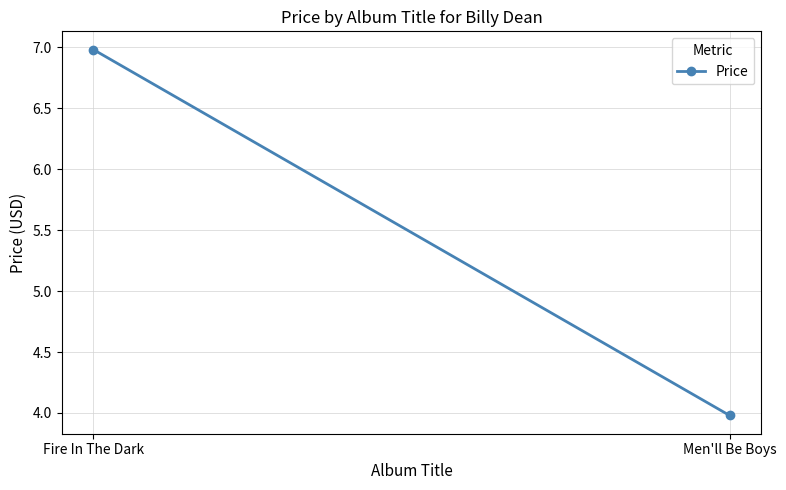

Approximately how many times larger is the value at Fire In The Dark compared to Men'll Be Boys?

1.8